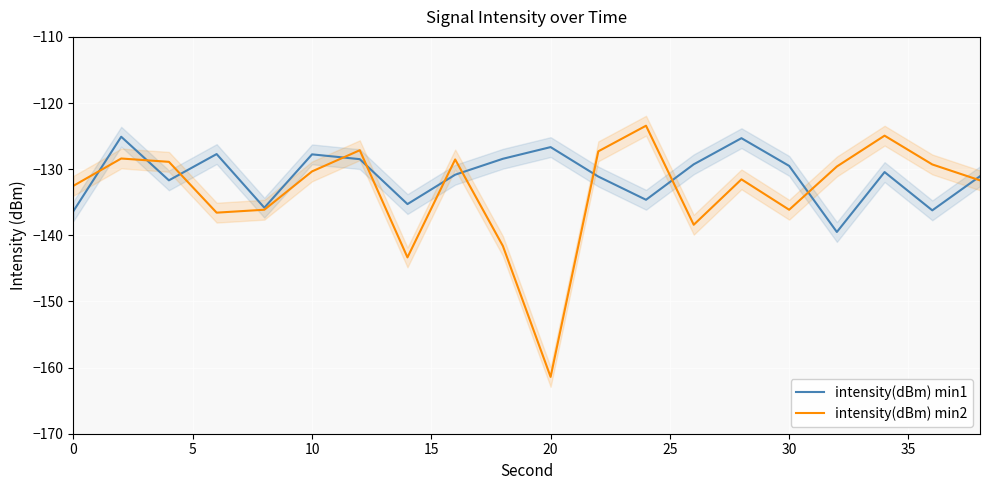

Reading left to right, transcribe all the data shown in this chart.

intensity(dBm) min1: -136.3	-125.1	-131.7	-127.7	-135.8	-127.8	-128.5	-135.3	-130.8	-128.4	-126.7	-131.1	-134.6	-129.3	-125.3	-129.5	-139.5	-130.4	-136.2	-131.1
intensity(dBm) min2: -132.5	-128.4	-128.9	-136.6	-136.1	-130.3	-127.1	-143.3	-128.5	-141.6	-161.4	-127.3	-123.4	-138.4	-131.5	-136.1	-129.6	-124.9	-129.3	-131.7